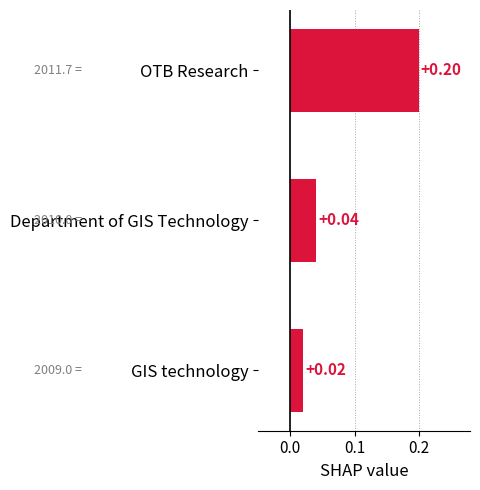

What is the change in value from GIS technology to OTB Research?

+0.2